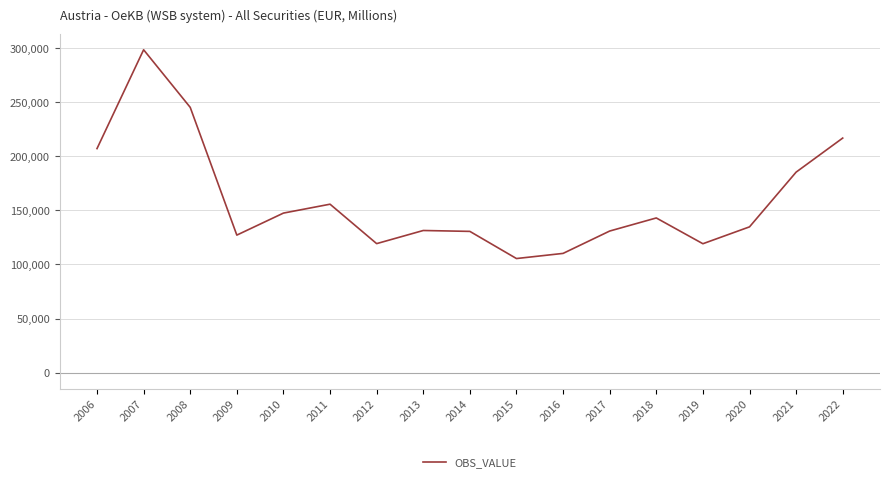

Count the number of categories in the chart.

17